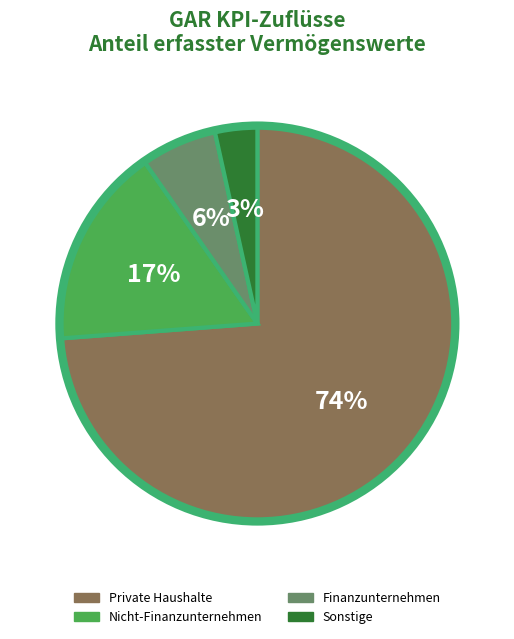

To the nearest percent, what is the difference between the Finanzunternehmen and Private Haushalte slice percentages?

68%